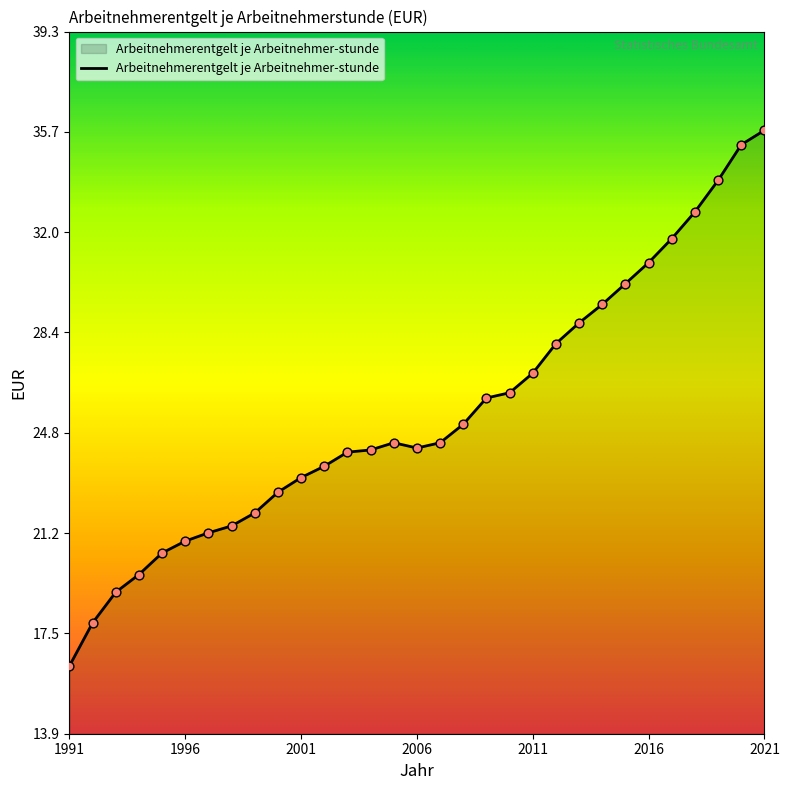

What is the difference between the maximum and minimum values?

19.4